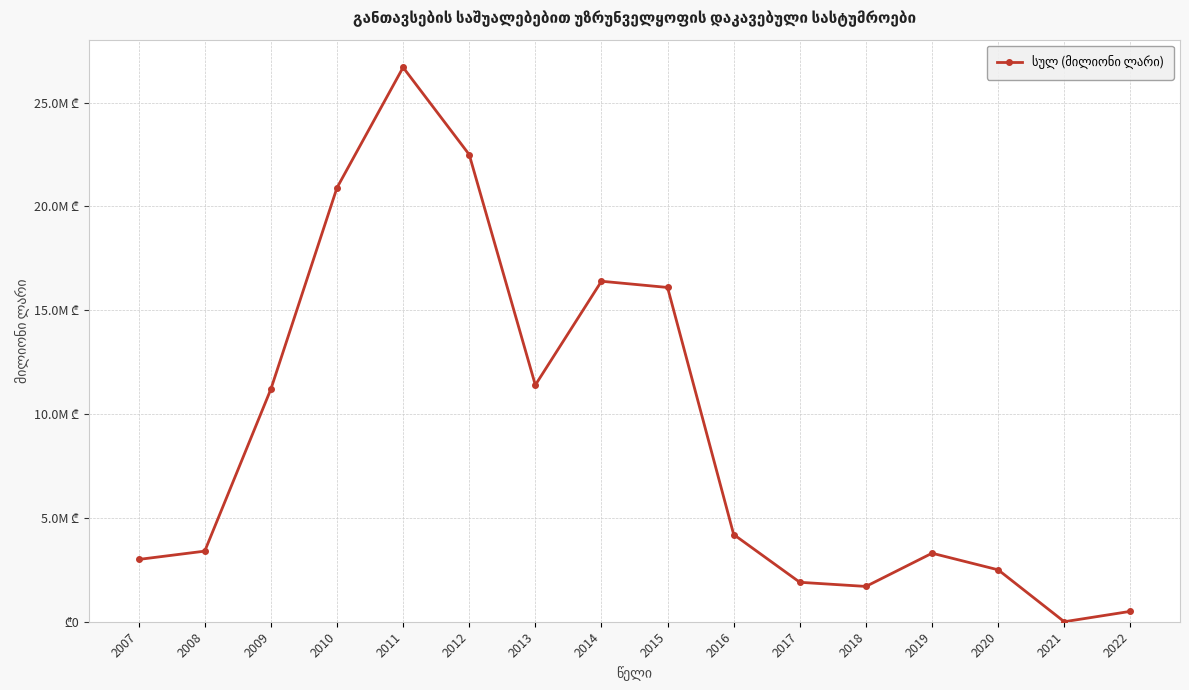

Is this an area chart (filled region under the line)?

No